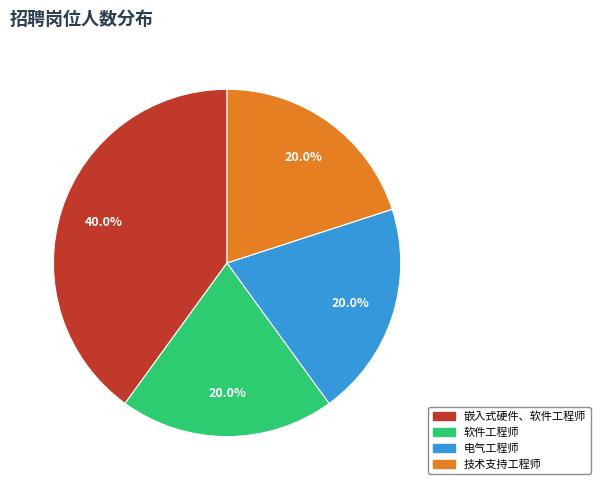

How many slices are in this pie chart?

4